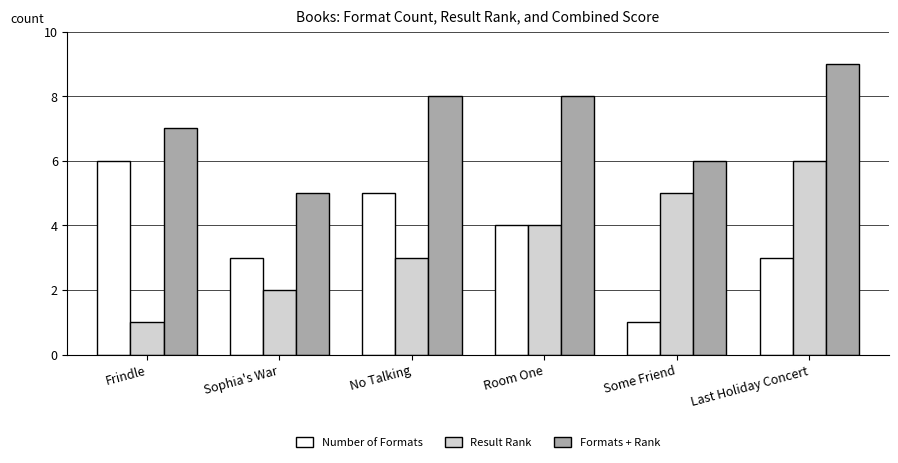

Is it true that Result Rank equals 1 at Sophia's War?

False